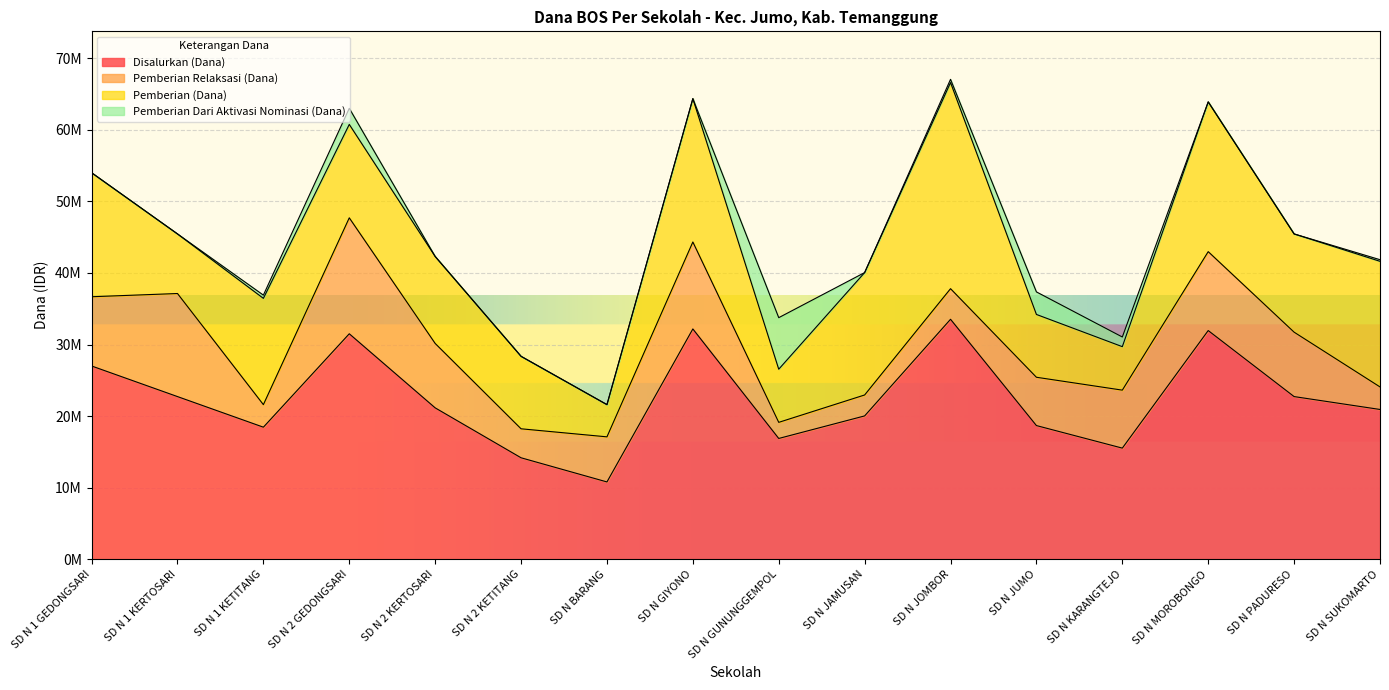

Where does the Pemberian (Dana) series first go above 13725000?

SD N 1 GEDONGSARI